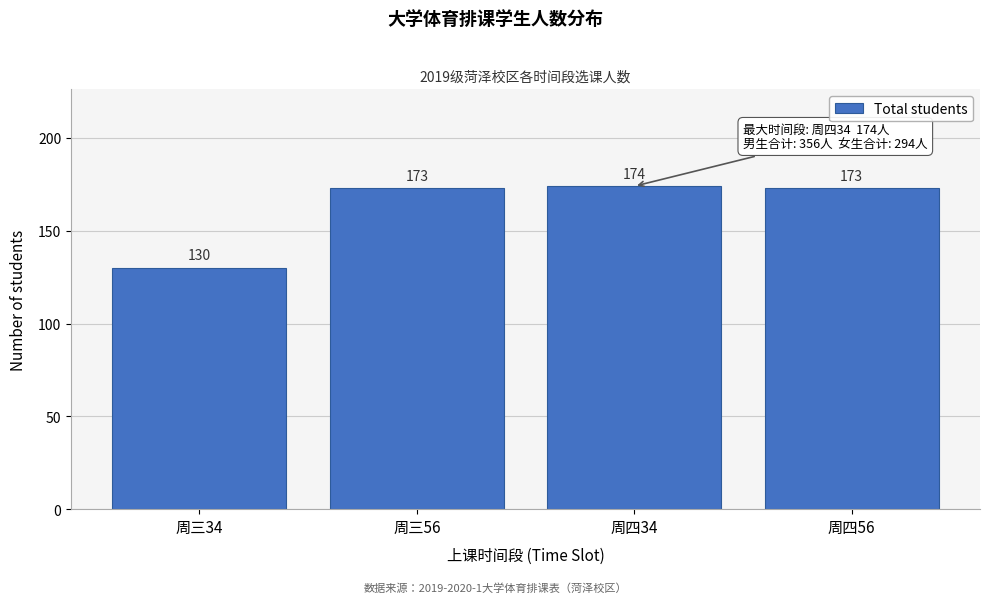

Reading left to right, what are all the values shown in this chart?

130	173	174	173